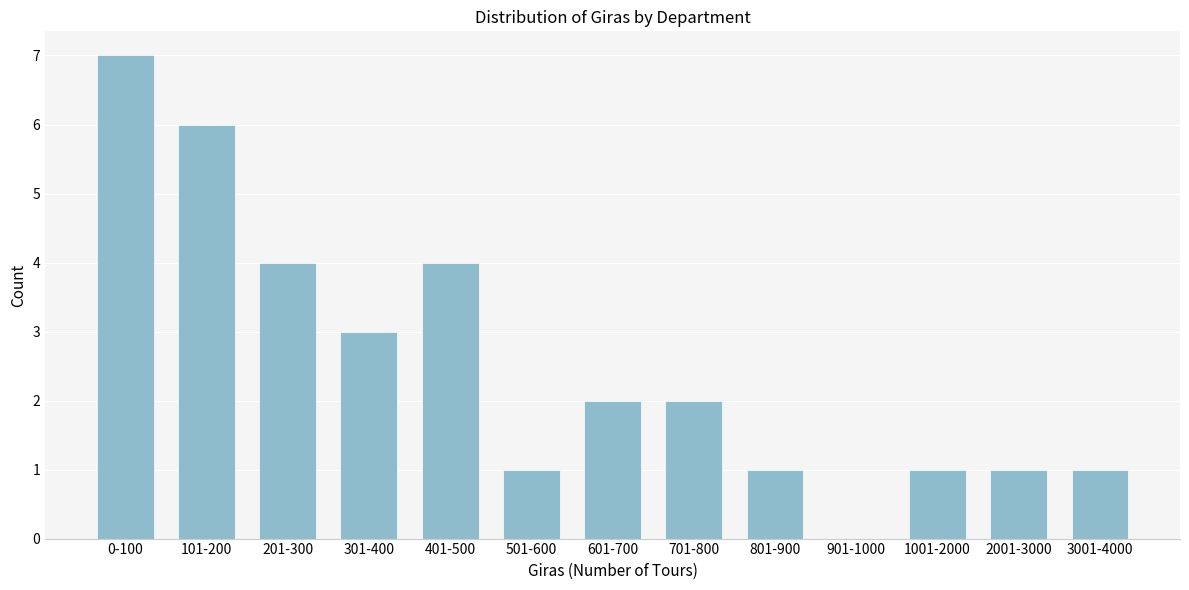

Reading left to right, what are all the values shown in this chart?

0-100=7	101-200=6	201-300=4	301-400=3	401-500=4	501-600=1	601-700=2	701-800=2	801-900=1	901-1000=0	1001-2000=1	2001-3000=1	3001-4000=1